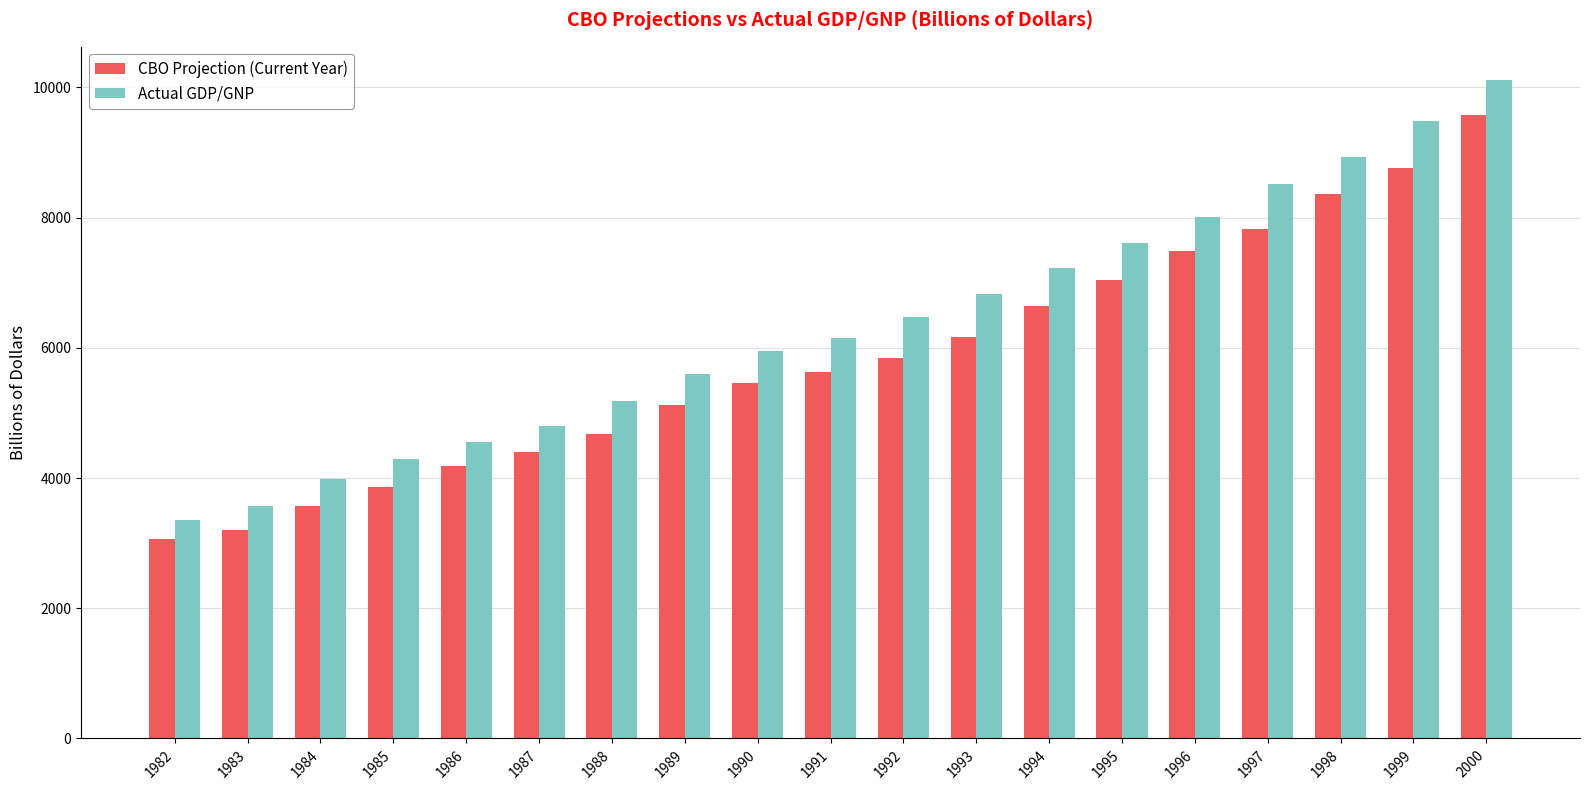

What is the sum of the CBO Projection (Current Year) values at 1992 and 1994?

12483.0